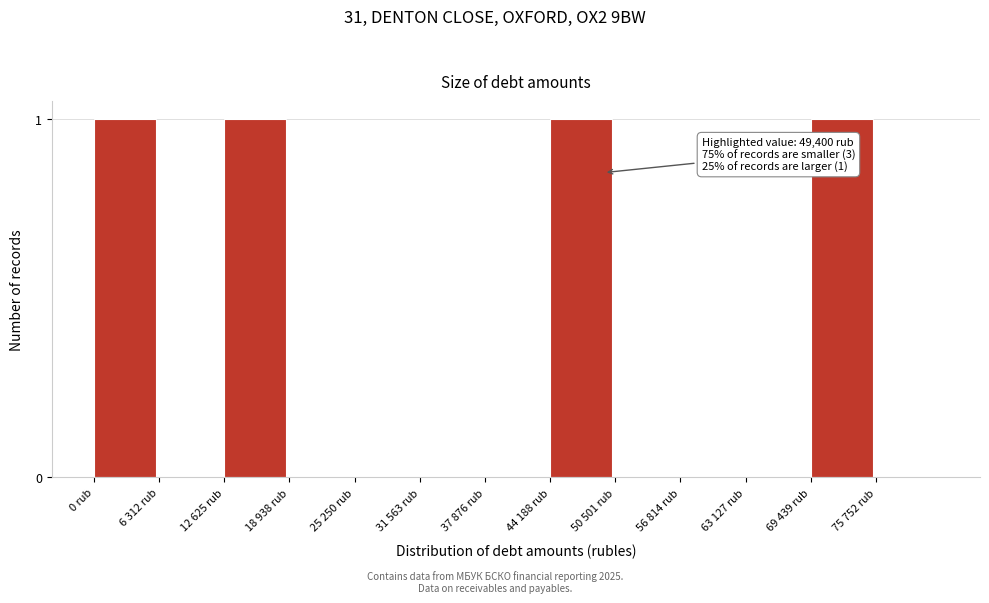

Reading left to right, extract all data points from this chart.

0 rub=1	6 312 rub=0	12 625 rub=1	18 938 rub=0	25 250 rub=0	31 563 rub=0	37 876 rub=0	44 188 rub=1	50 501 rub=0	56 814 rub=0	63 127 rub=0	69 439 rub=1	75 752 rub=0